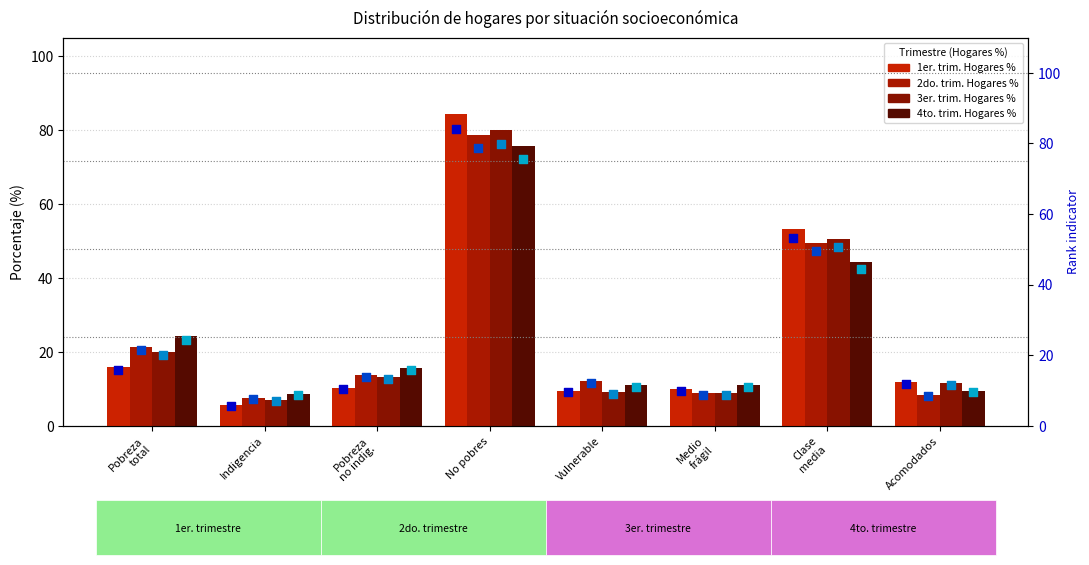

At which category is the sum across all series the highest?

No pobres